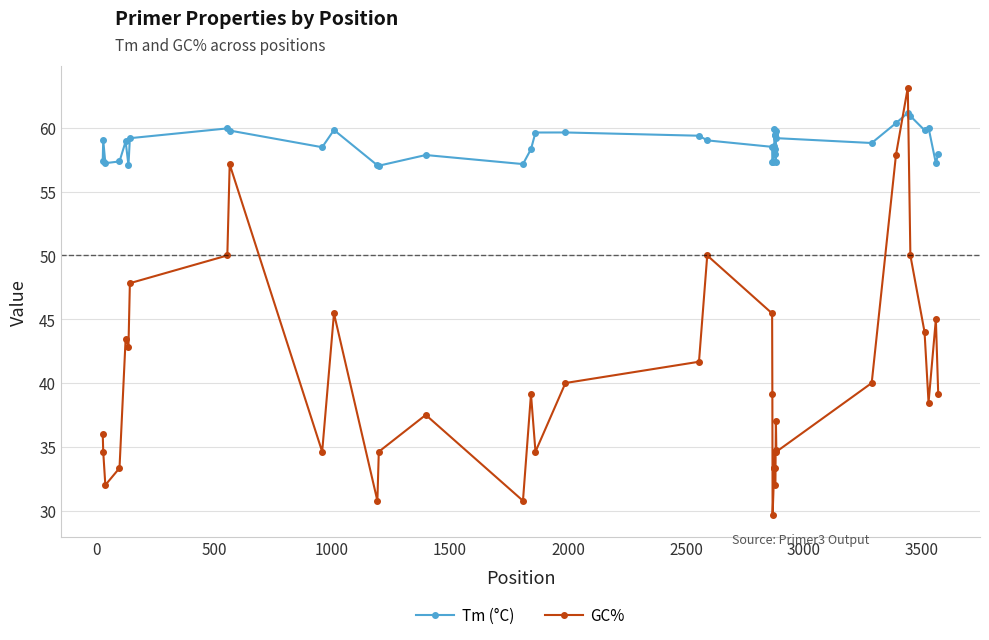

True or false: Tm (°C) and GC% intersect in this chart.

True